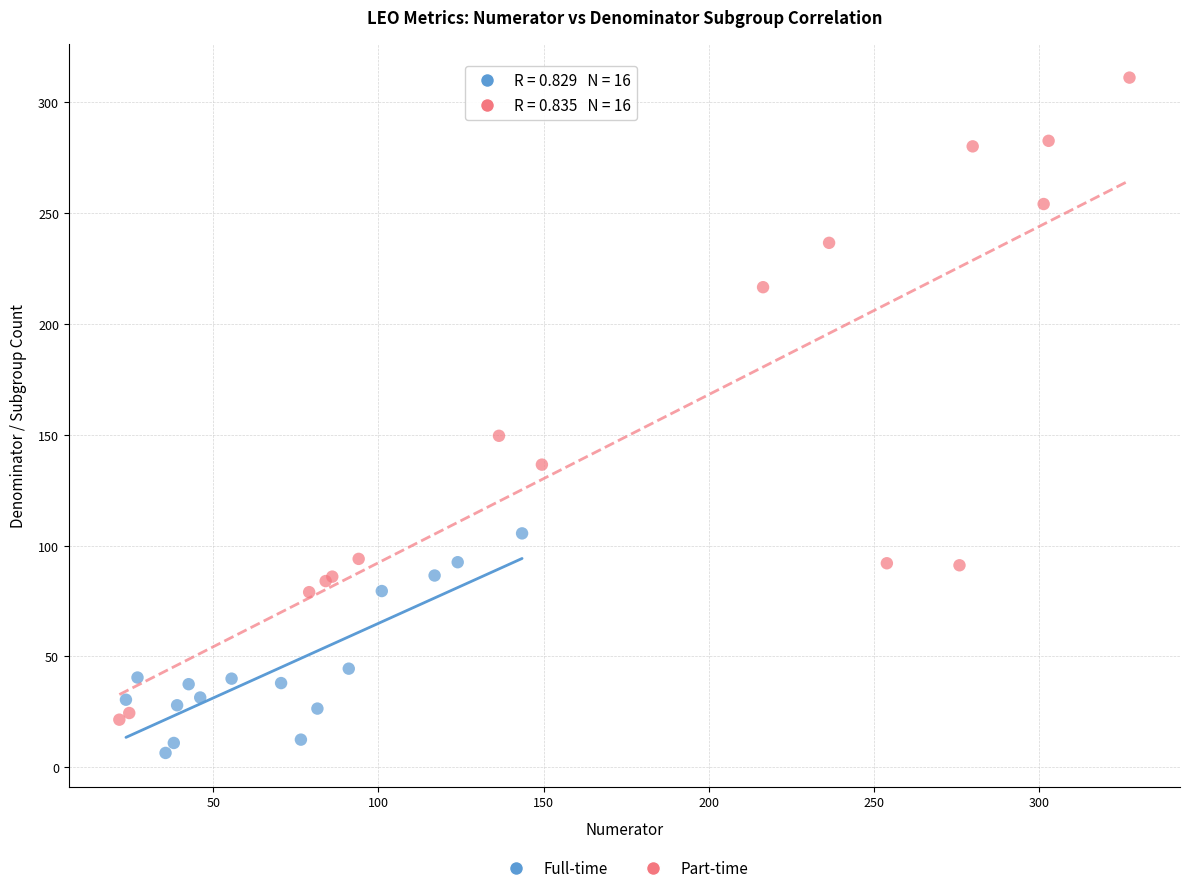

Which series has the largest Y range (max minus min)?

Part-time